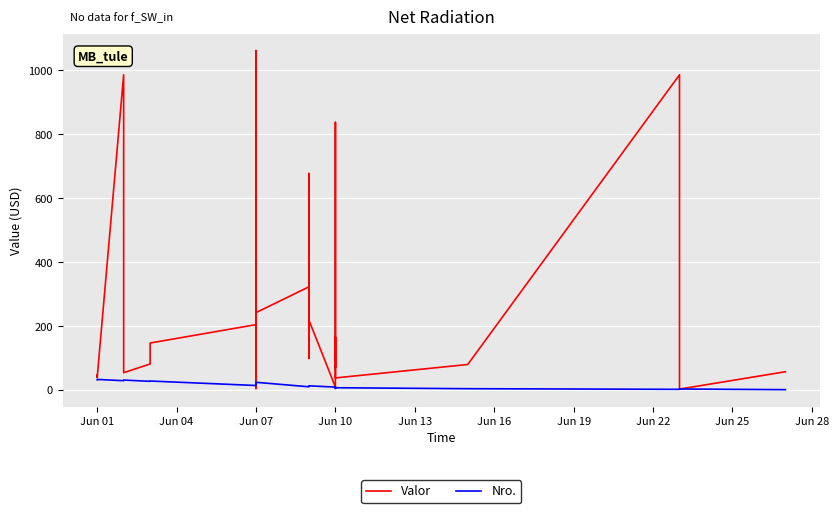

How many data points in Nro. are above 16?

15